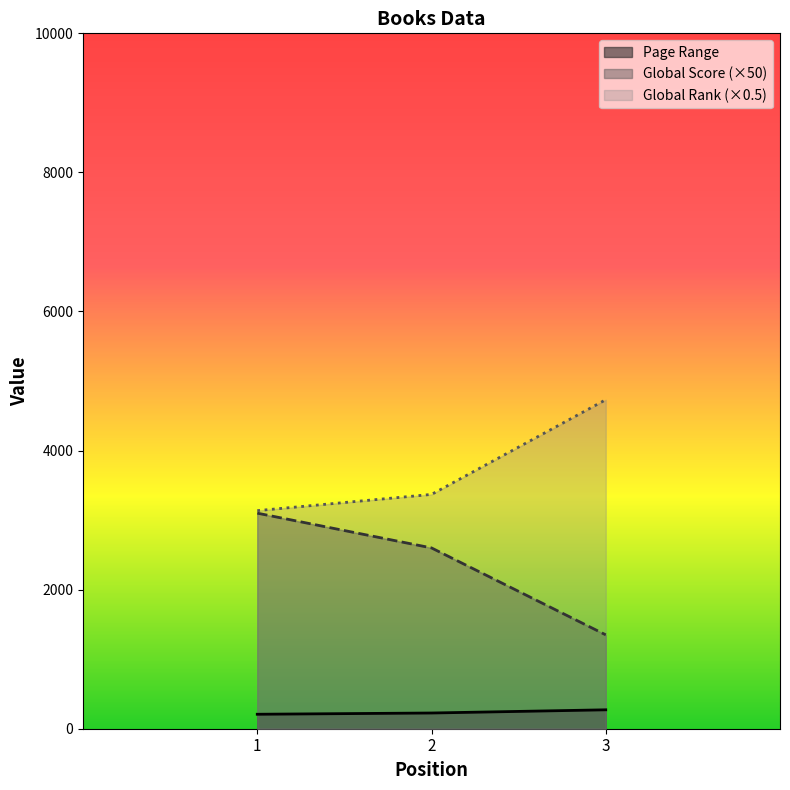

Between 2 and 3, which series saw the biggest shift?

Global Rank